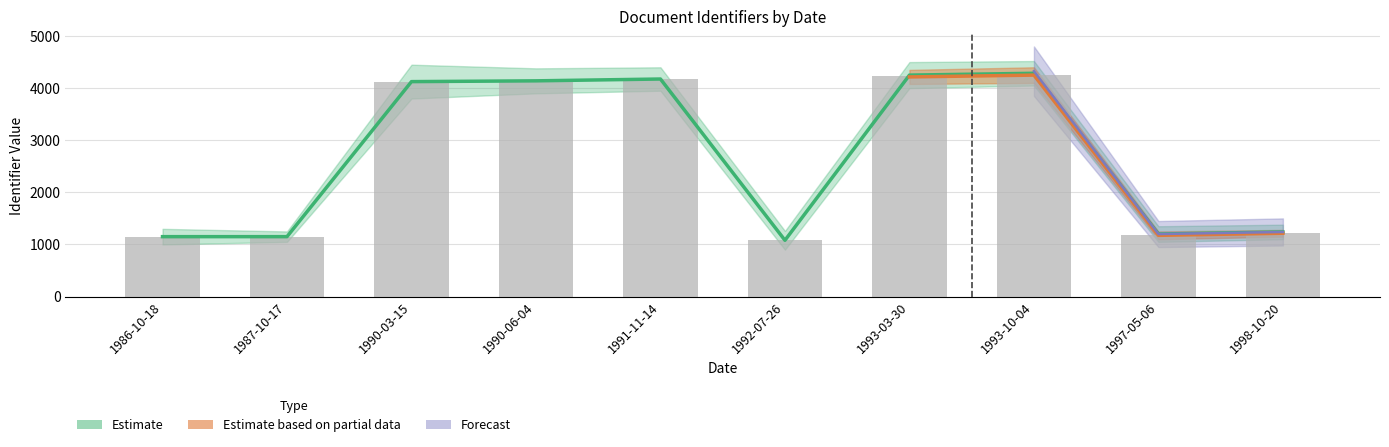

What is the ratio of the value at 1990-06-04 to the value at 1991-11-14?

1.0